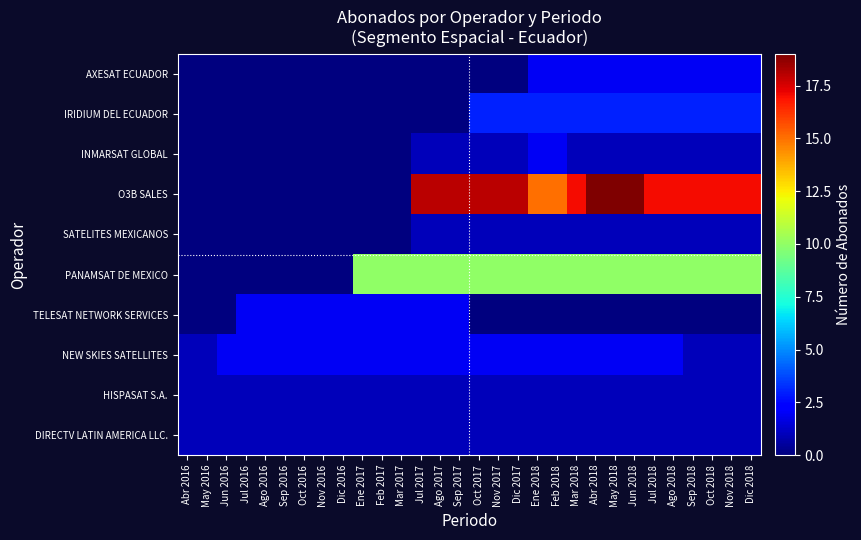

Between Ene 2017 and Oct 2016, which is larger?

Ene 2017